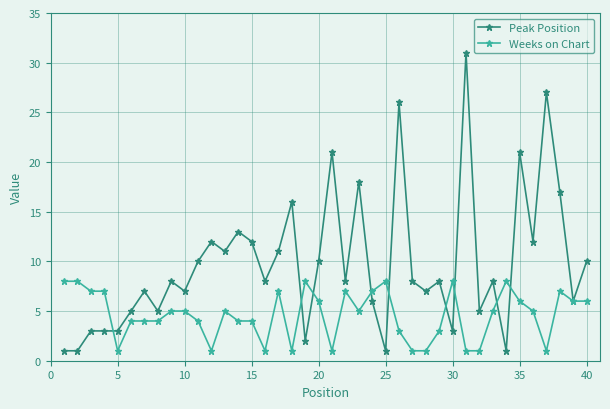

After their last crossing, which series has the higher values: Weeks on Chart or Peak Position?

Peak Position